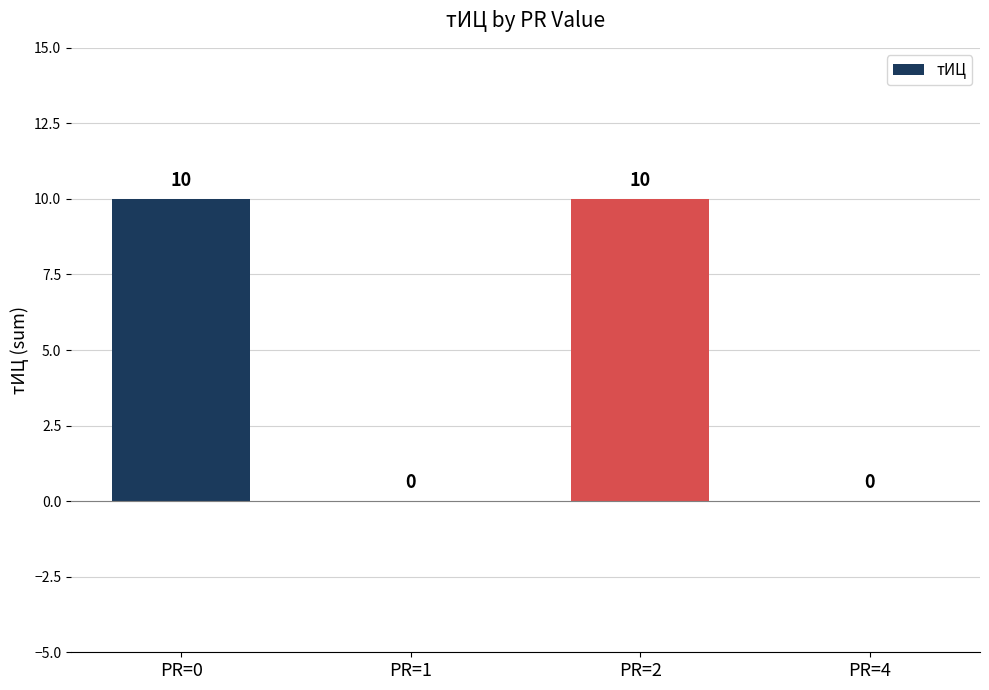

Are the bars horizontal?

No